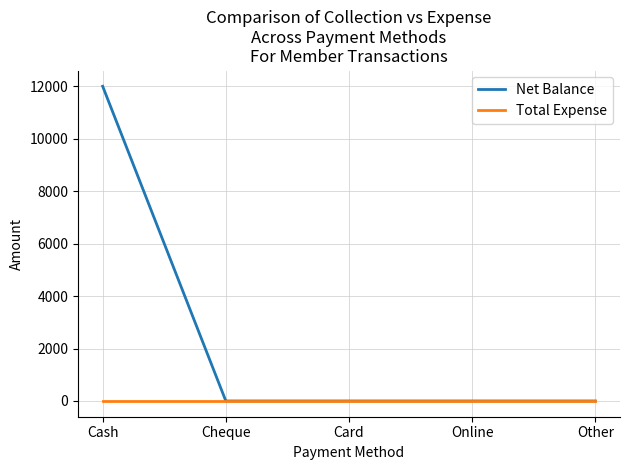

Rank the series by their average value, from lowest to highest.

Total Expense, Net Balance